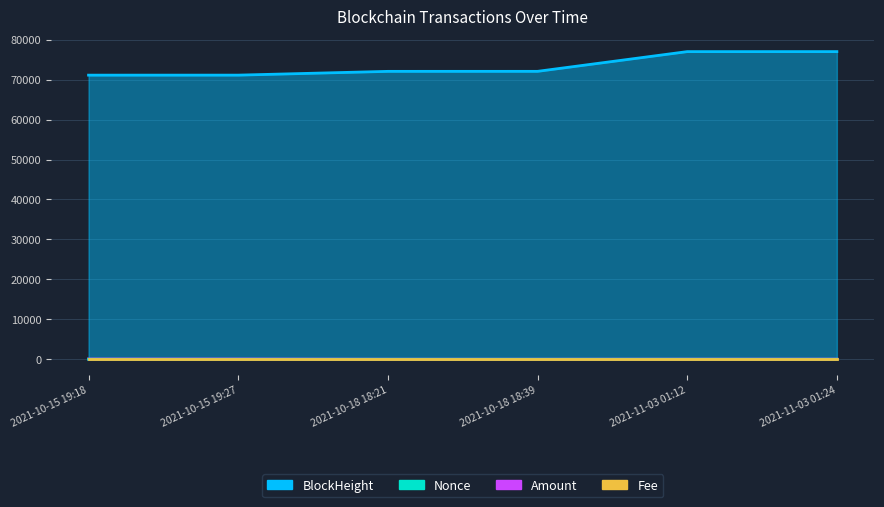

Rank the series by their maximum value, from highest to lowest.

BlockHeight, Amount, Nonce, Fee